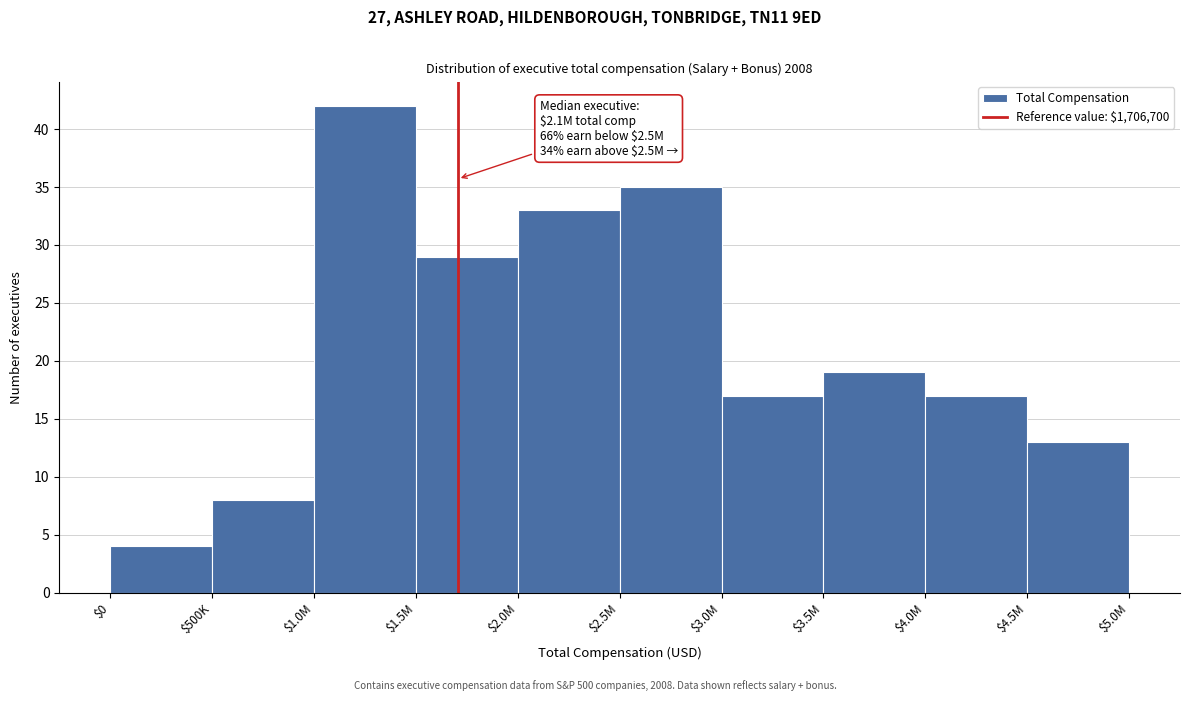

Reading left to right, transcribe all the data shown in this chart.

4	8	42	29	33	35	17	19	17	13